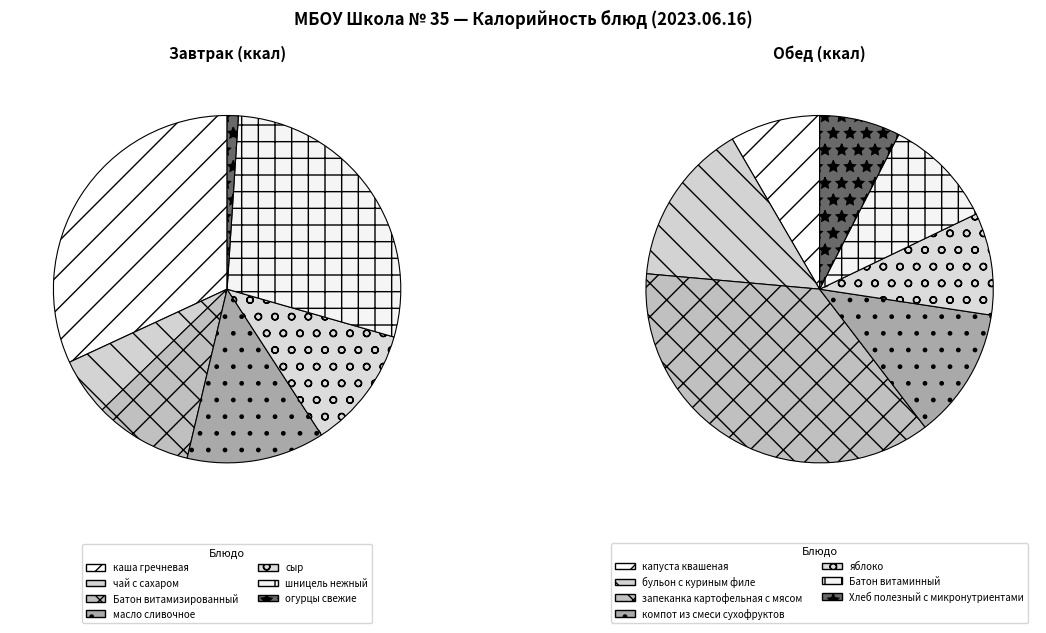

To the nearest percent, what is the combined percentage of бульон с куриным филе and шницель нежный?

22%